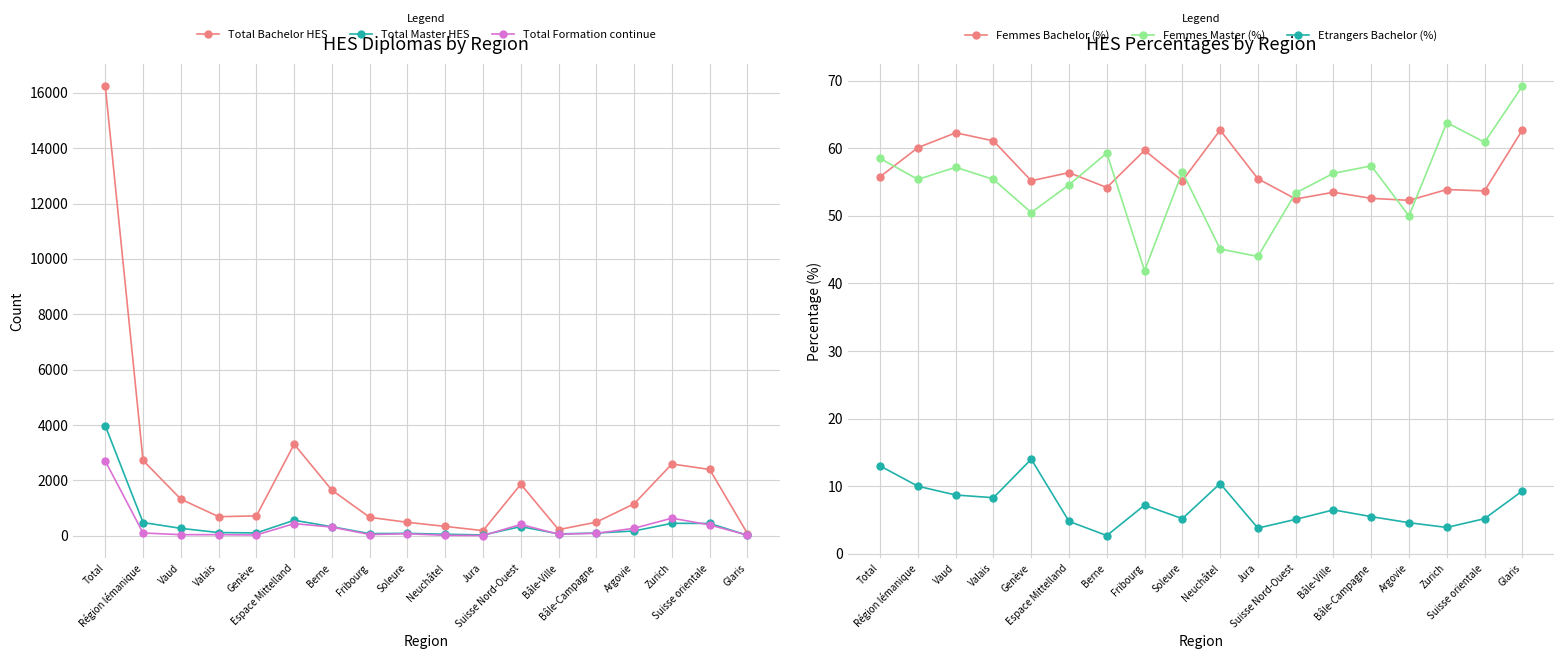

The value of Femmes Master (%) at Espace Mittelland is 32.2. True or false?

False